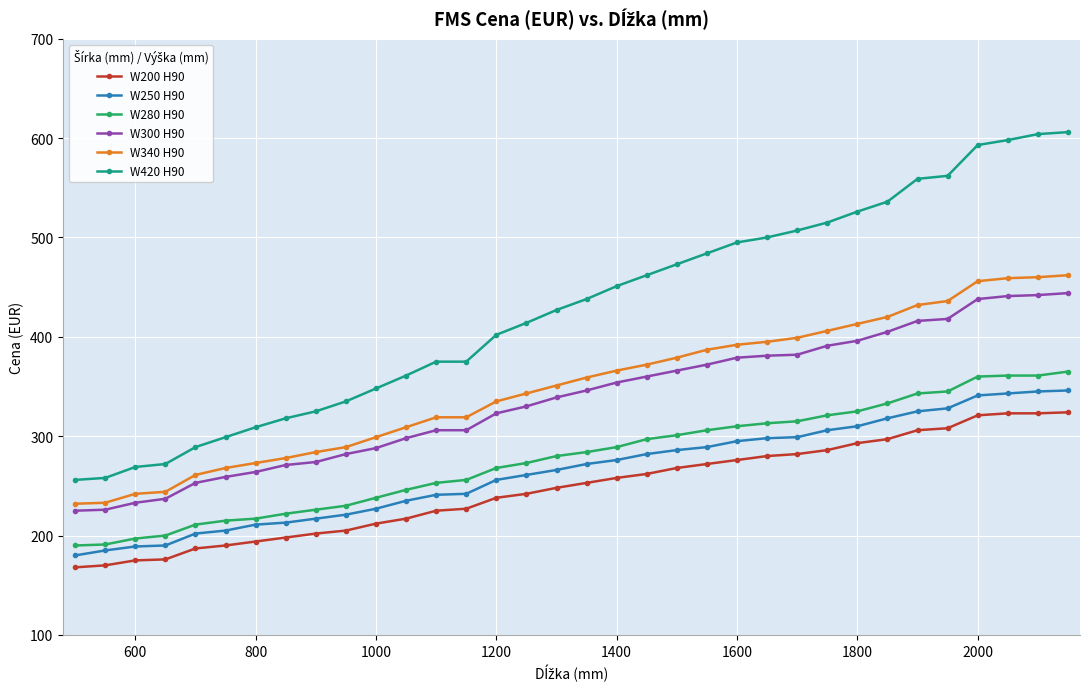

True or false: W340 H90 and W420 H90 cross at least once.

False